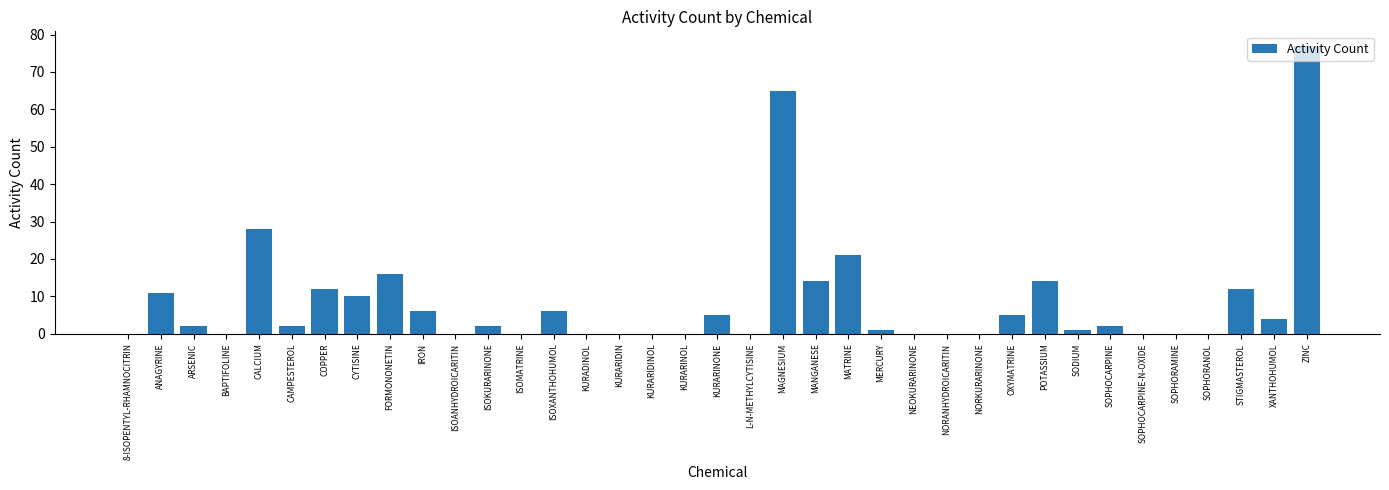

What is the sum of all values?

316